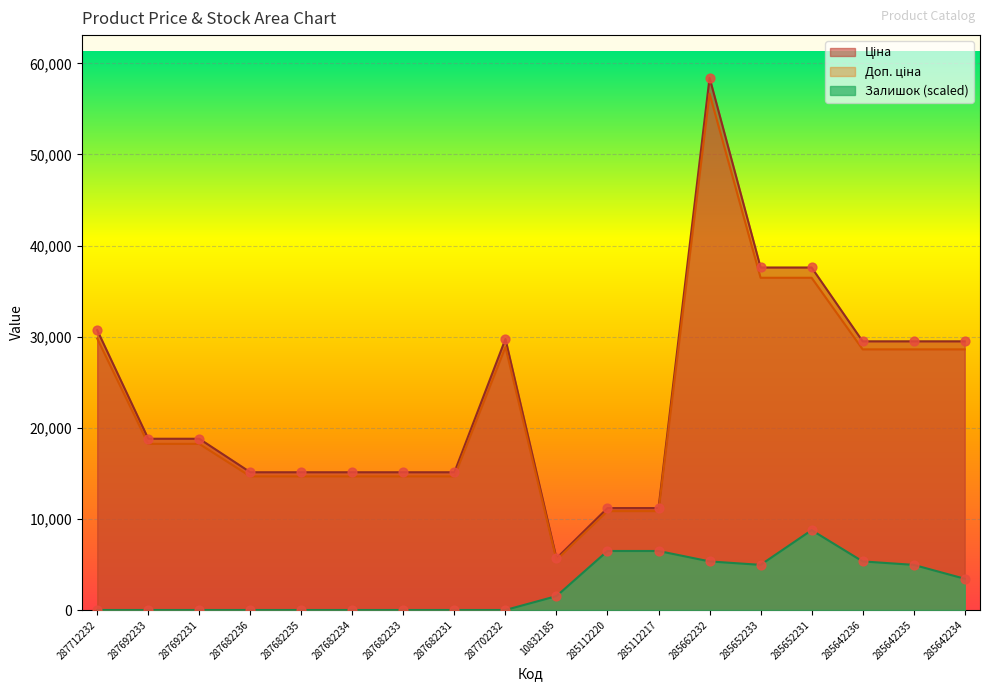

Which series has the largest total across all categories?

Ціна